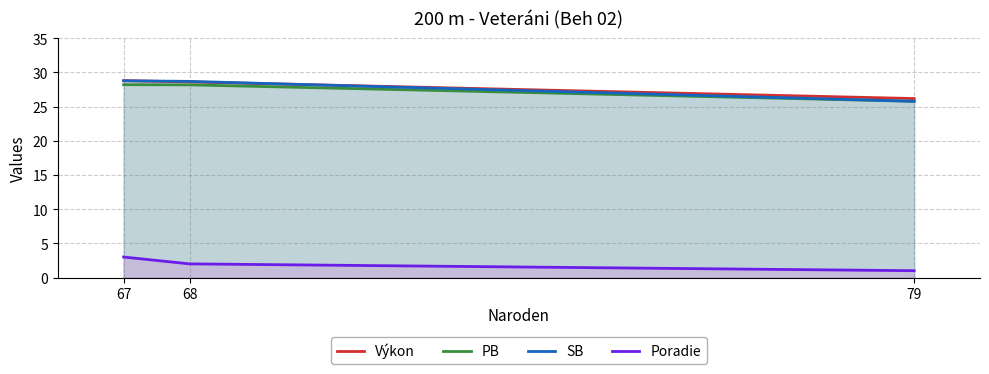

The Poradie series shows 3.3 at 68. True or false?

False